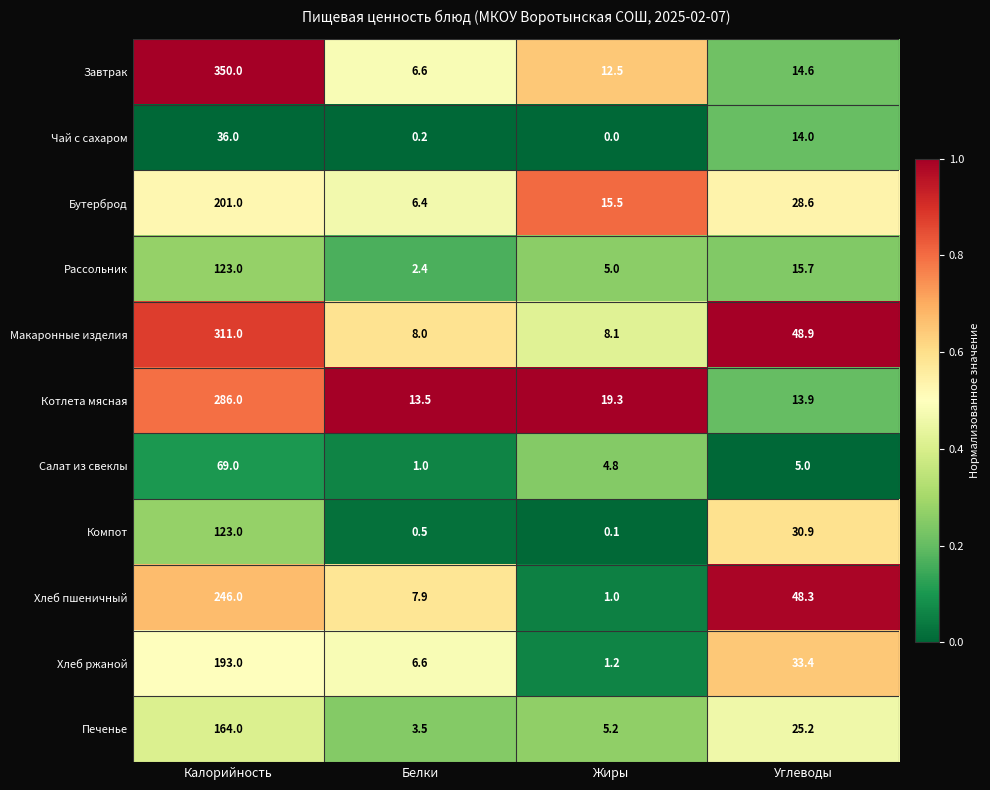

What is the difference between the highest and lowest values at Жиры?

19.3